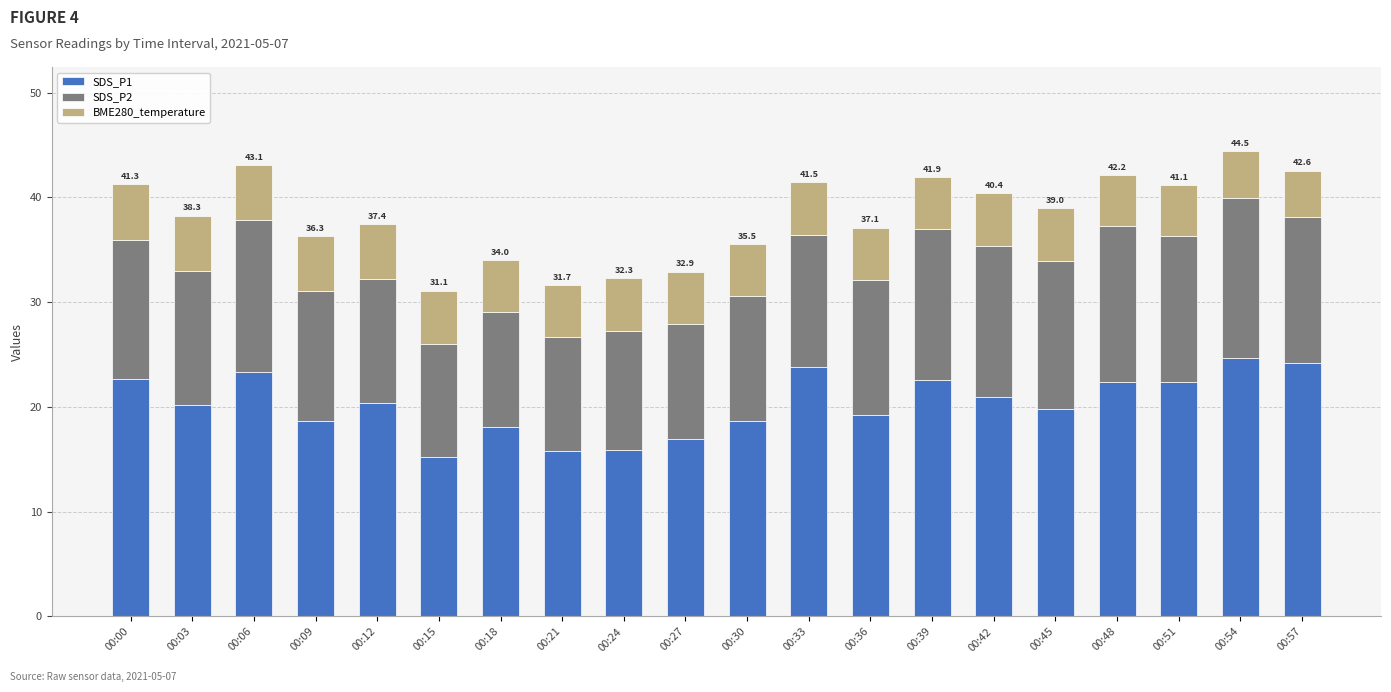

Is it true that SDS_P1 equals 6.7 at 00:15?

False